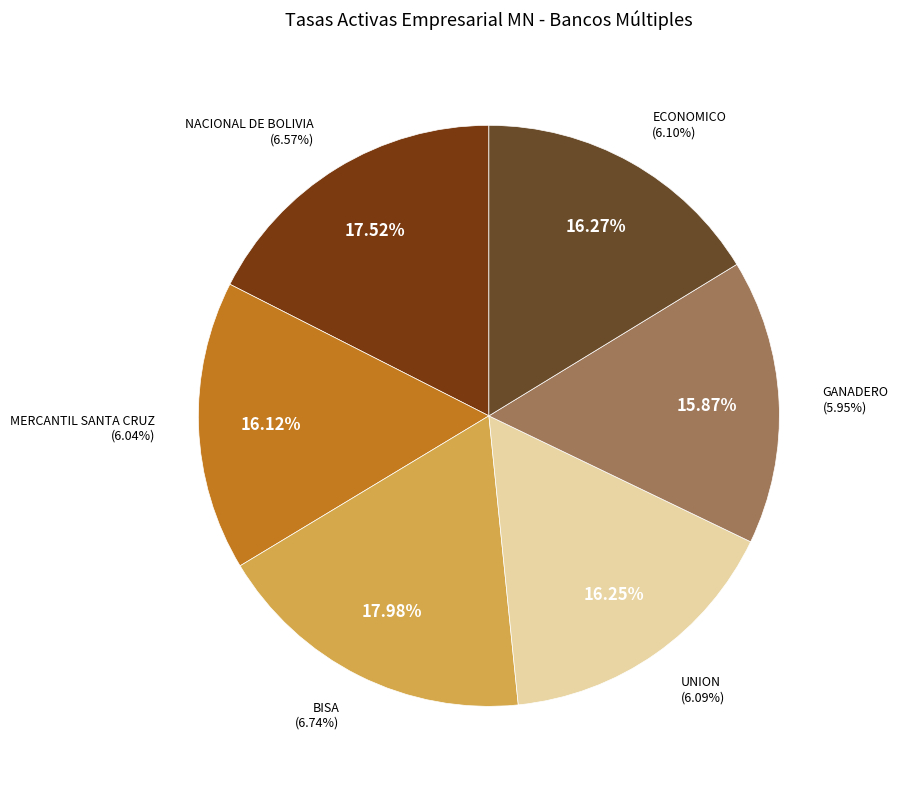

Is it true that GANADERO is 25% of the pie?

False